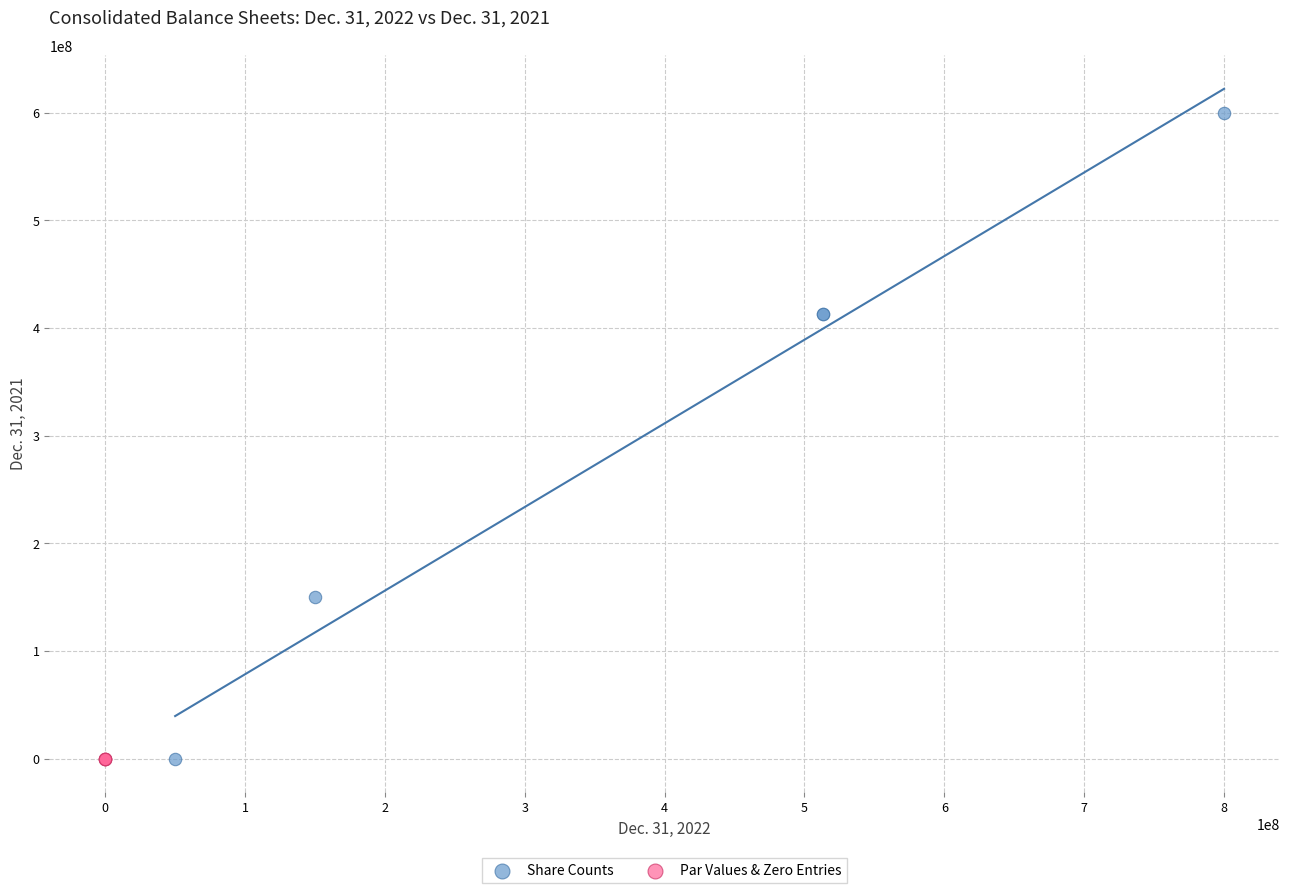

Which series reaches the maximum Y coordinate?

Share Counts